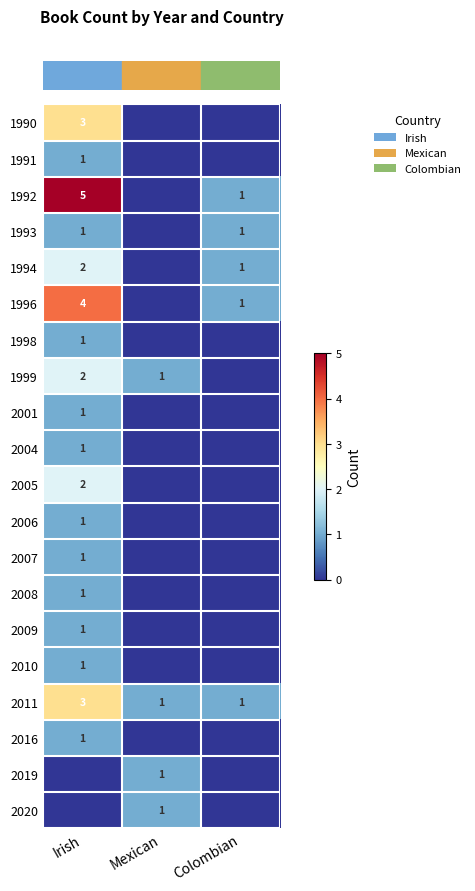

What is the total value across all series at Irish?

32